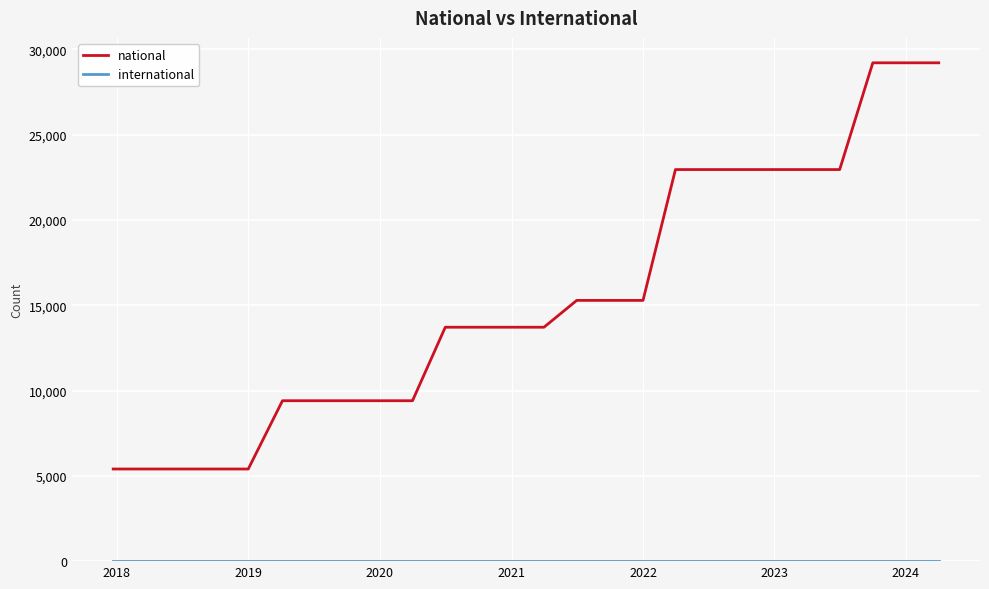

What is the difference between the maximum and minimum values in the national series?

23815